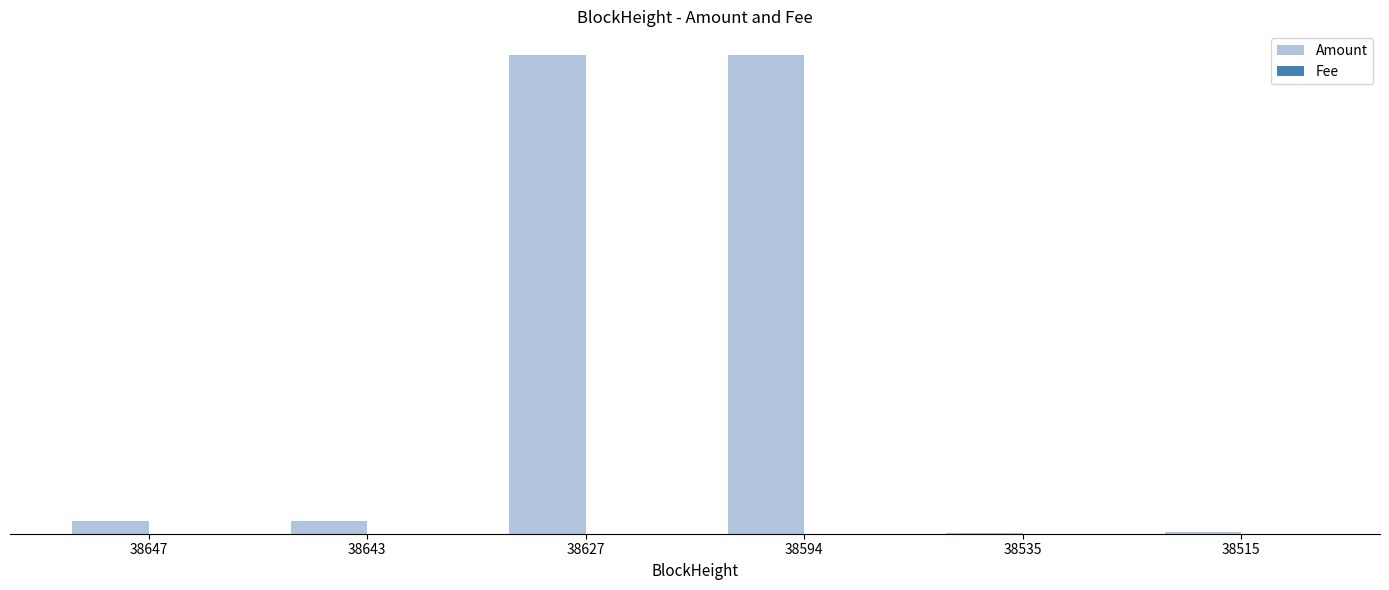

Does the chart contain stacked bars?

No